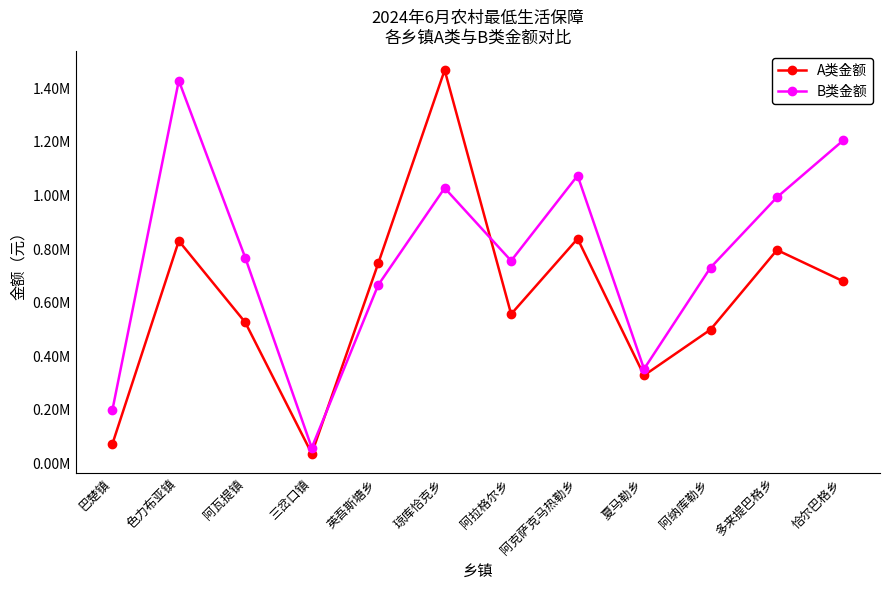

What are all the series names shown in the legend?

A类金额, B类金额